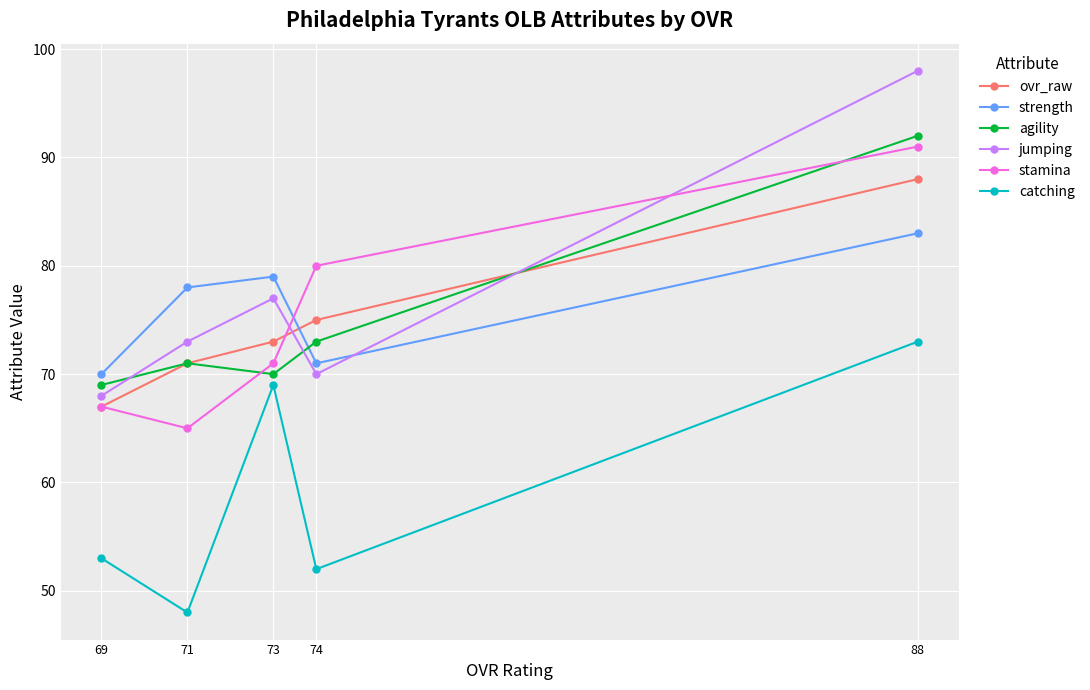

What is the value of the jumping point at the 3rd from the left?

77